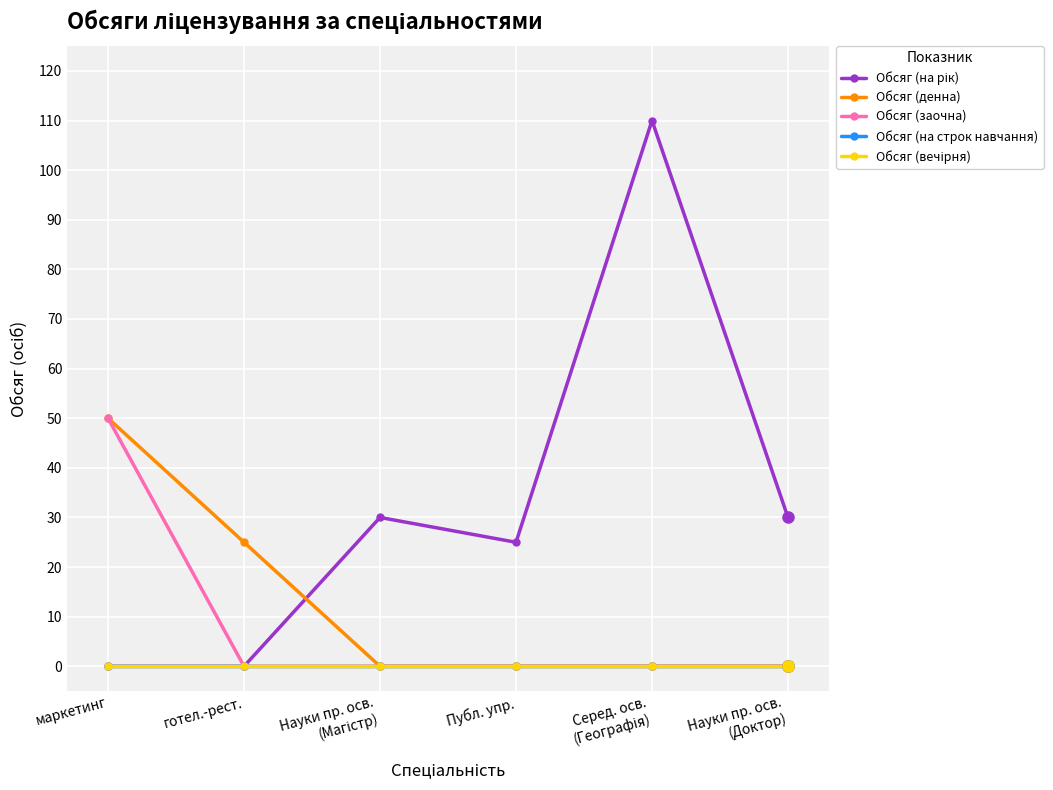

True or false: Обсяг (на рік) and Обсяг (денна) intersect in this chart.

True